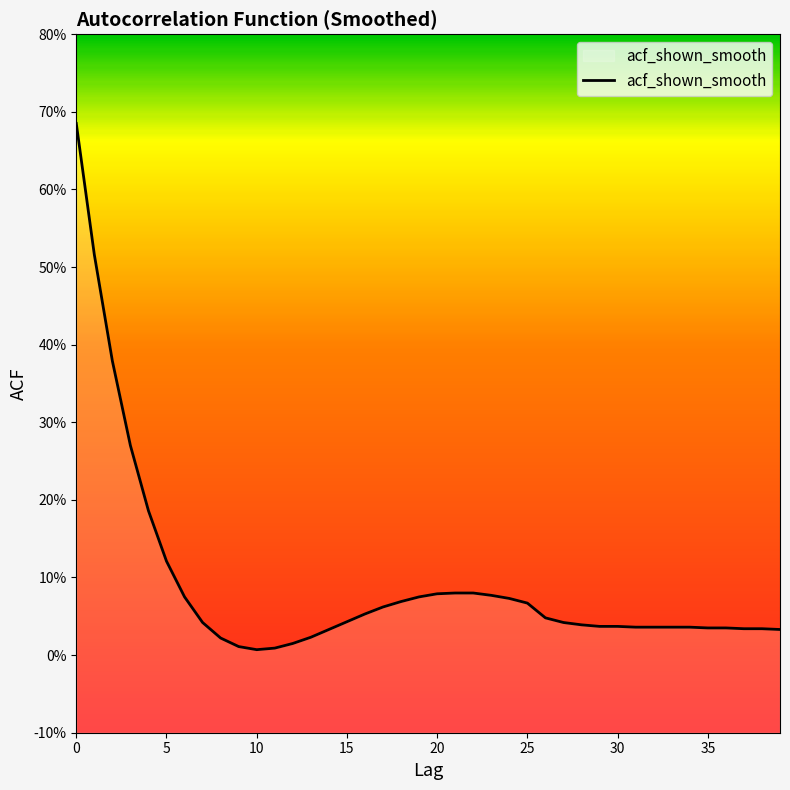

The chart shows a value of 0.1 at 17. True or false?

False